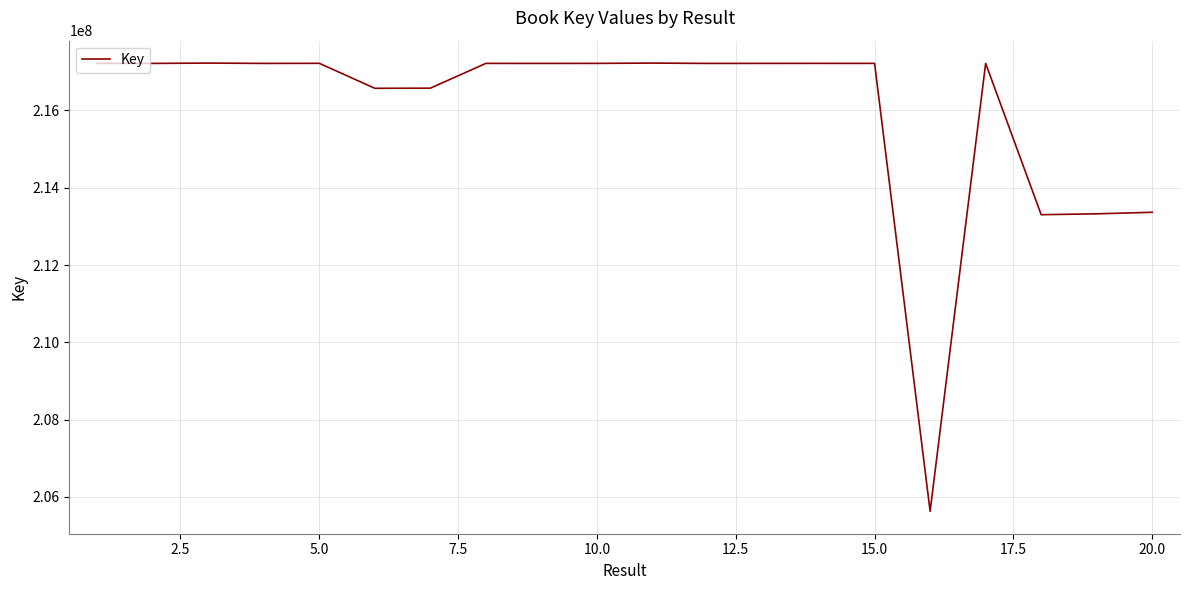

What is the smallest value displayed?

205628704